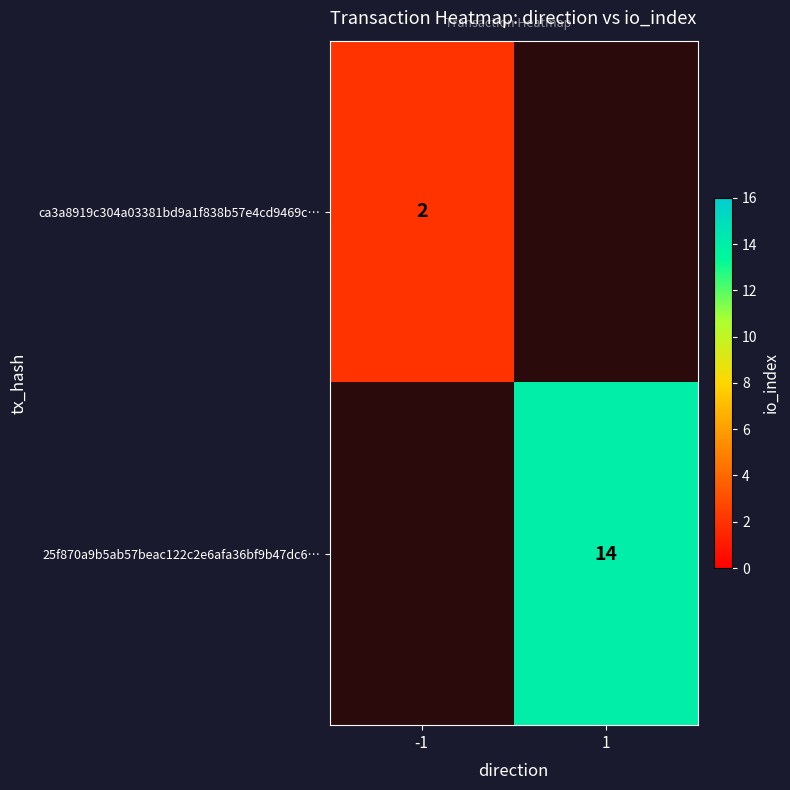

Which label corresponds to the largest value in the chart?

1